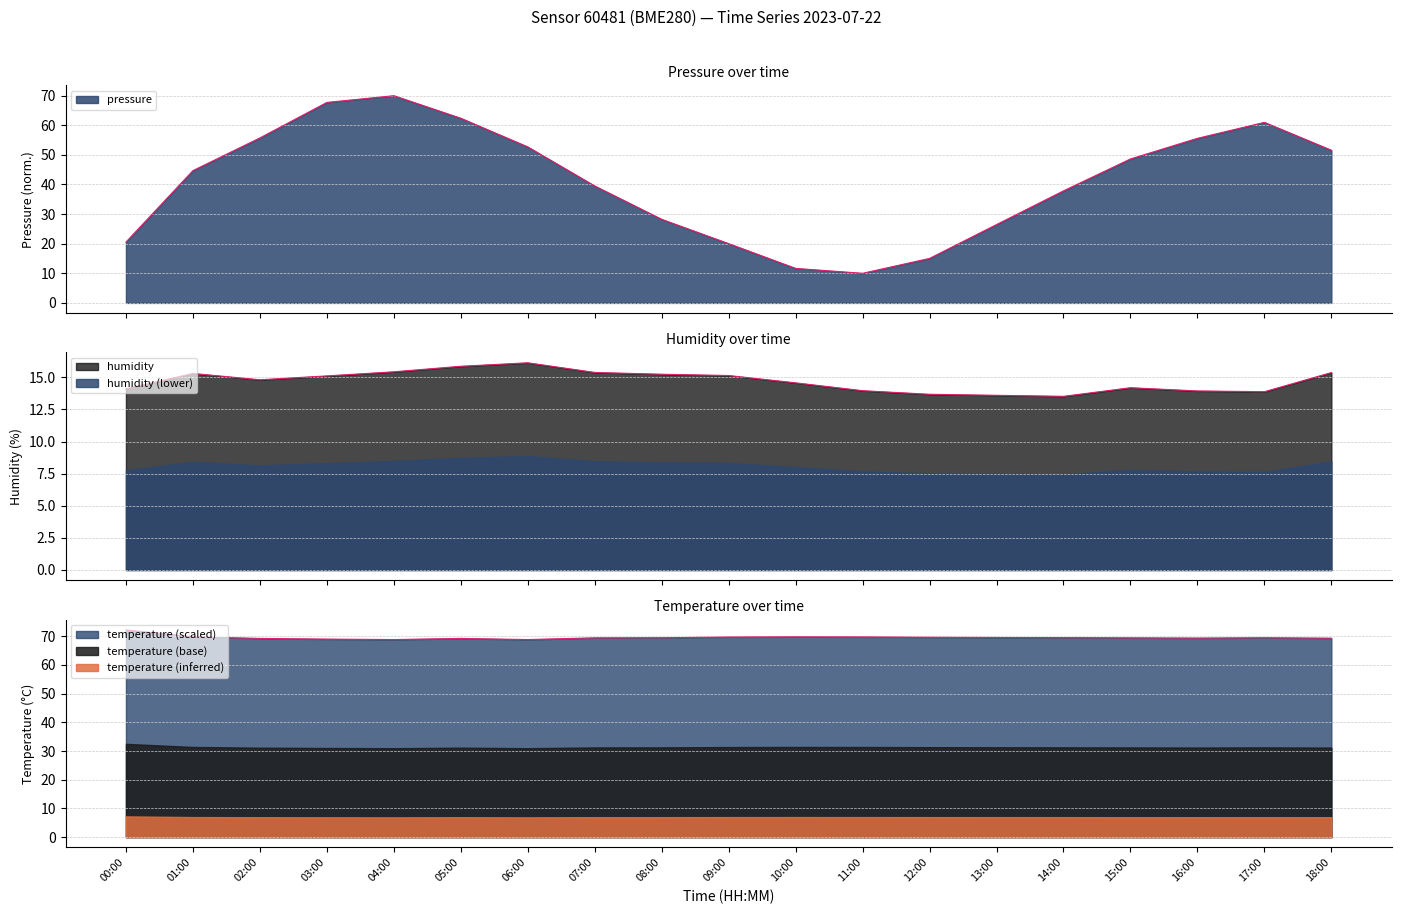

What is the approximate value of temperature at 17:00?

69.5